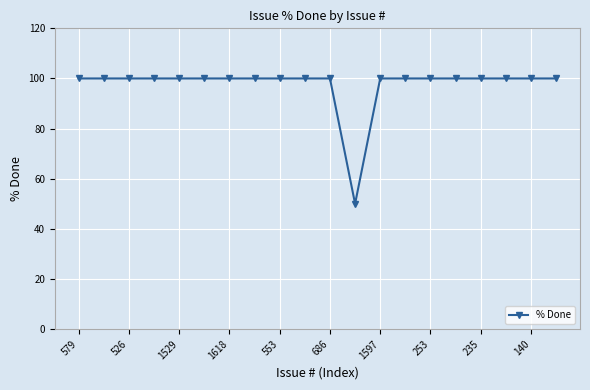

Reading right to left, what are all the values shown in this chart?

100	100	100	100	100	100	100	100	50	100	100	100	100	100	100	100	100	100	100	100